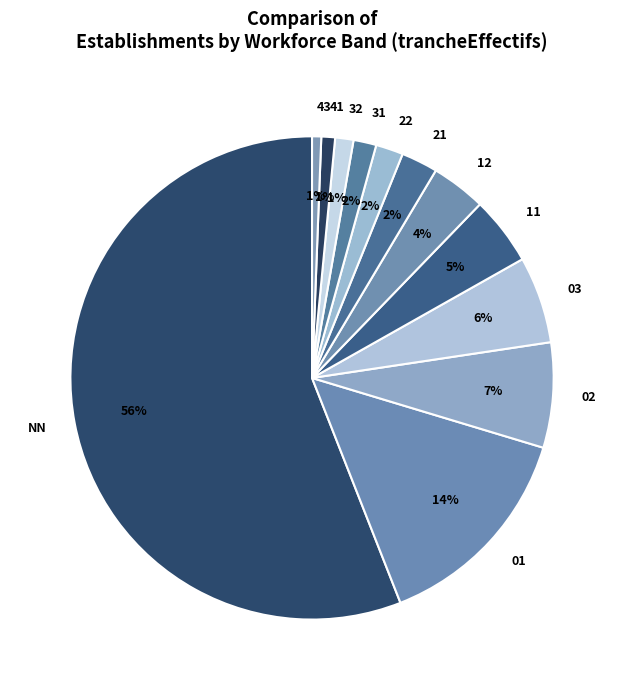

Between NN and 11, which is larger?

NN